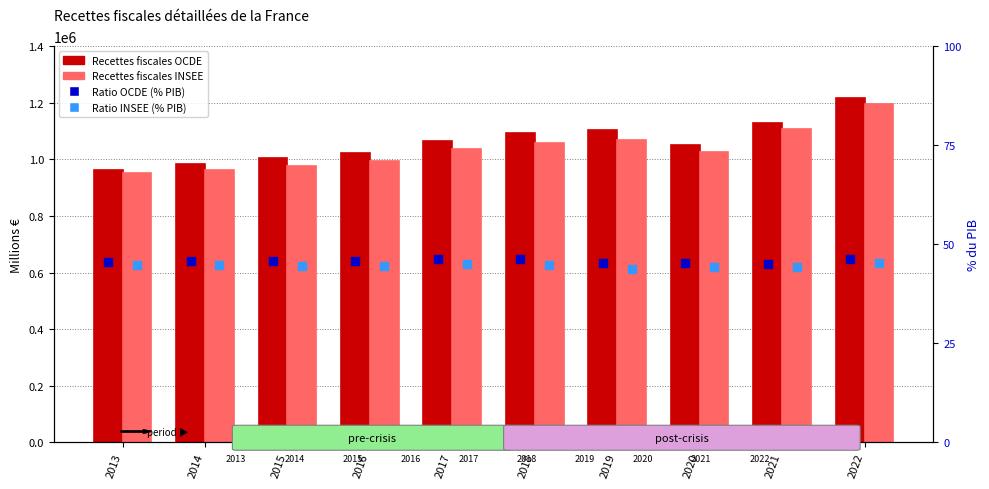

Which series has the widest spread of Y values?

Recettes fiscales OCDE